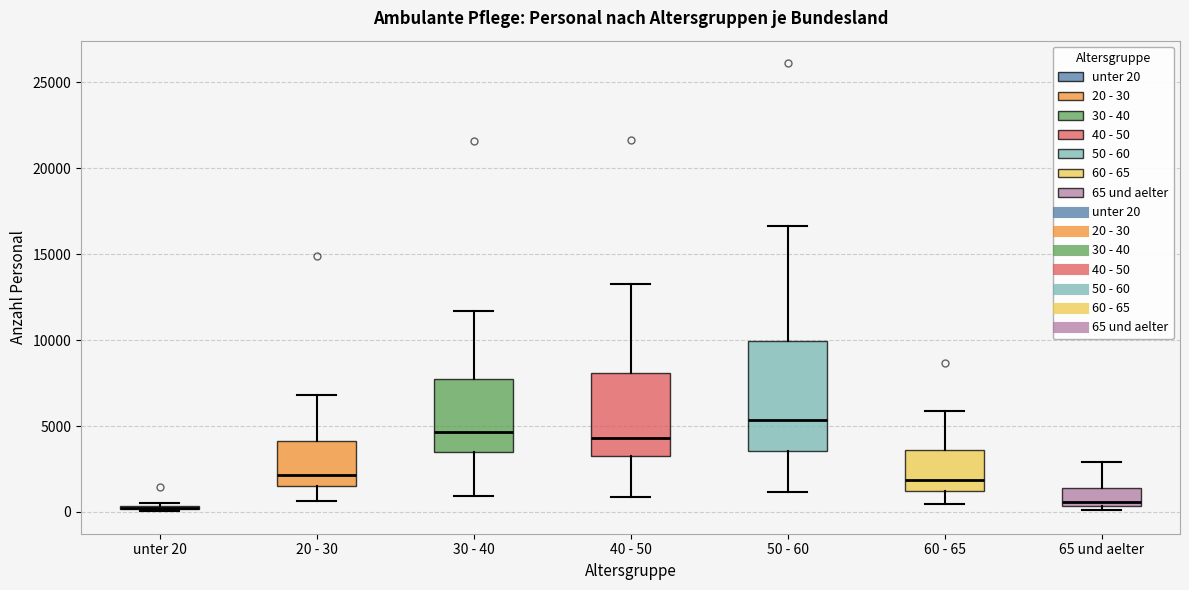

Where is the lower edge of the box for 30 - 40 on the y-axis? The values are not printed on the chart, so give them approximately, as read against the axis.

3500